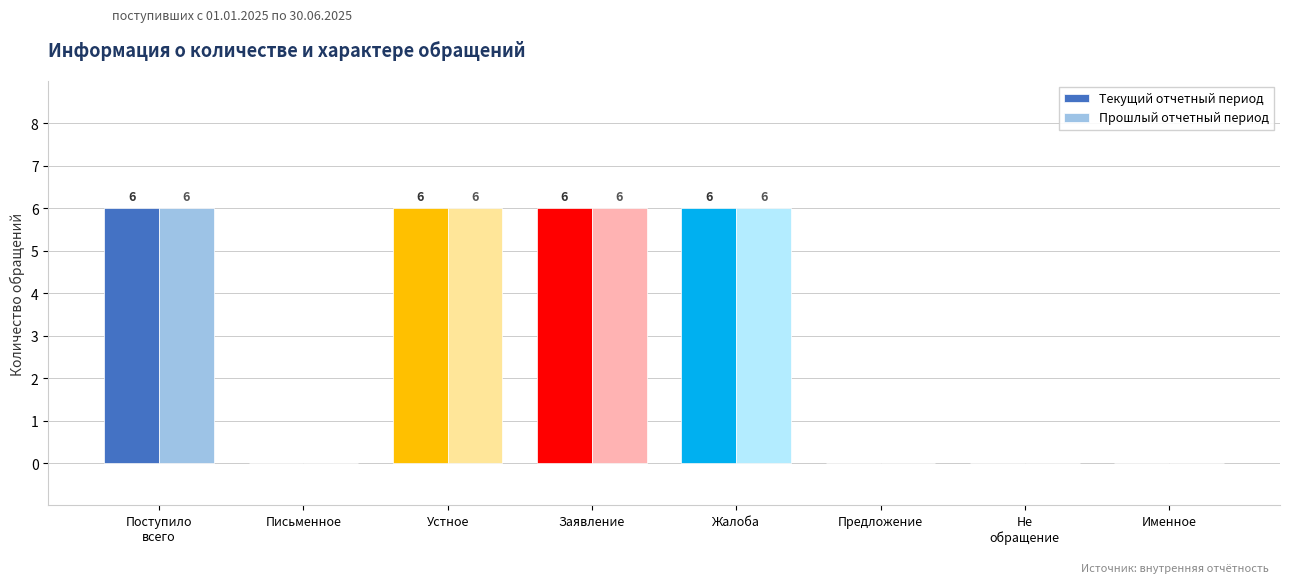

What is the sum of all Текущий отчетный период values?

24